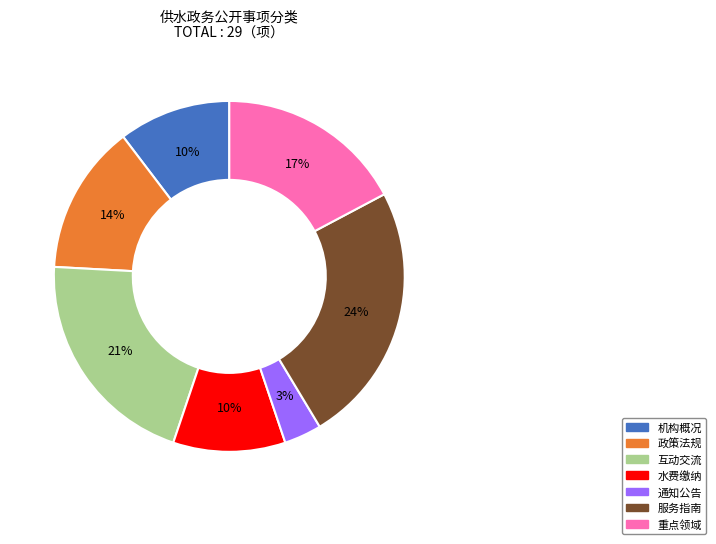

To the nearest percent, what portion does 水费缴纳 represent?

10%